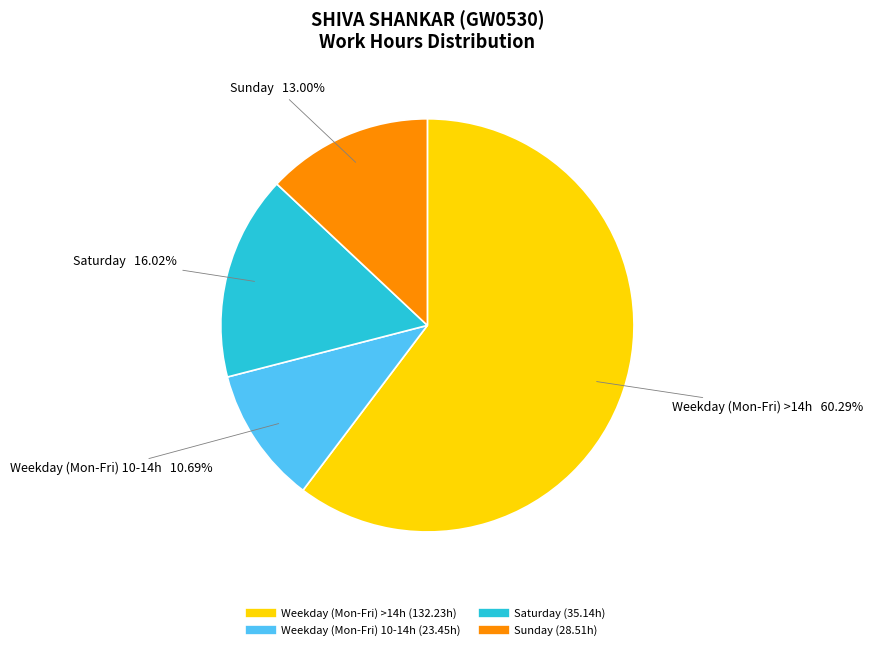

Is there a majority slice in this chart?

Yes